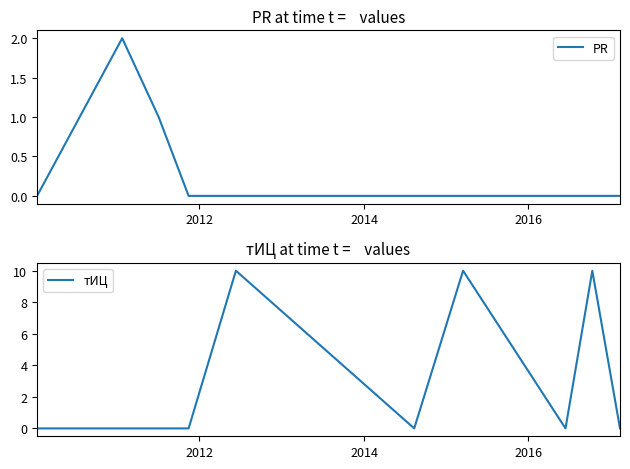

Rank the series by their maximum value, from highest to lowest.

тИЦ, PR